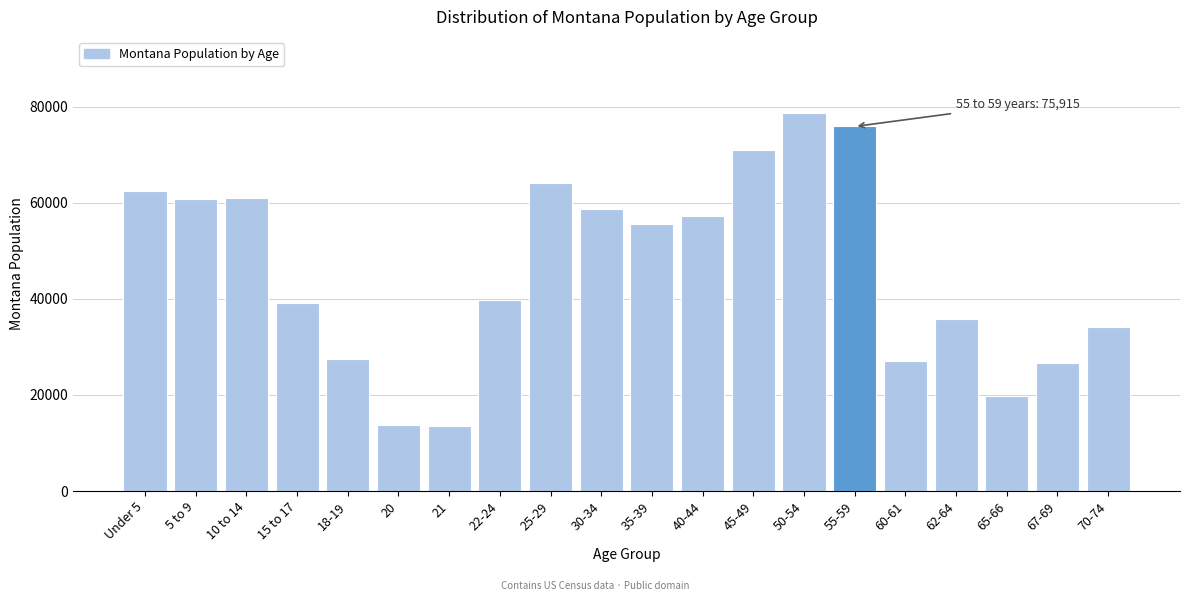

What is the label of the 4th bar from the right?

62-64